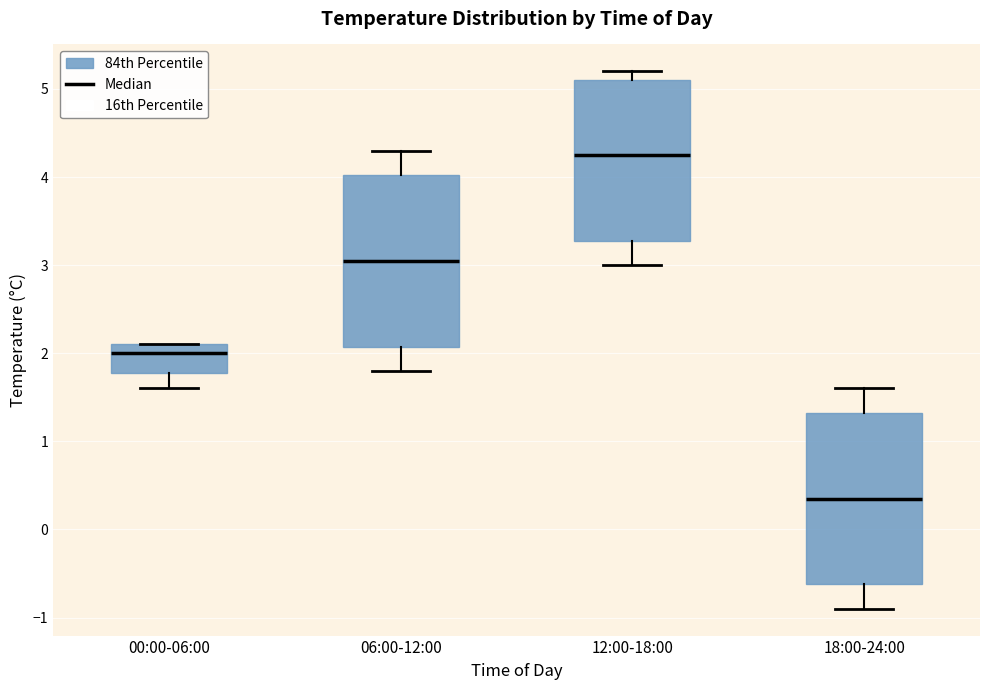

Reading left to right, read every box against the y-axis: the position of its median line, the range the box covers, and the ends of its whiskers. The values are not printed on the chart, so give them approximately, as read against the axis.

00:00-06:00: median 2.0, box 1.8 to 2.1, whiskers 1.6 to 2.1
06:00-12:00: median 3.1, box 2.1 to 4.0, whiskers 1.8 to 4.3
12:00-18:00: median 4.3, box 3.3 to 5.1, whiskers 3.0 to 5.2
18:00-24:00: median 0.4, box -0.6 to 1.3, whiskers -0.9 to 1.6